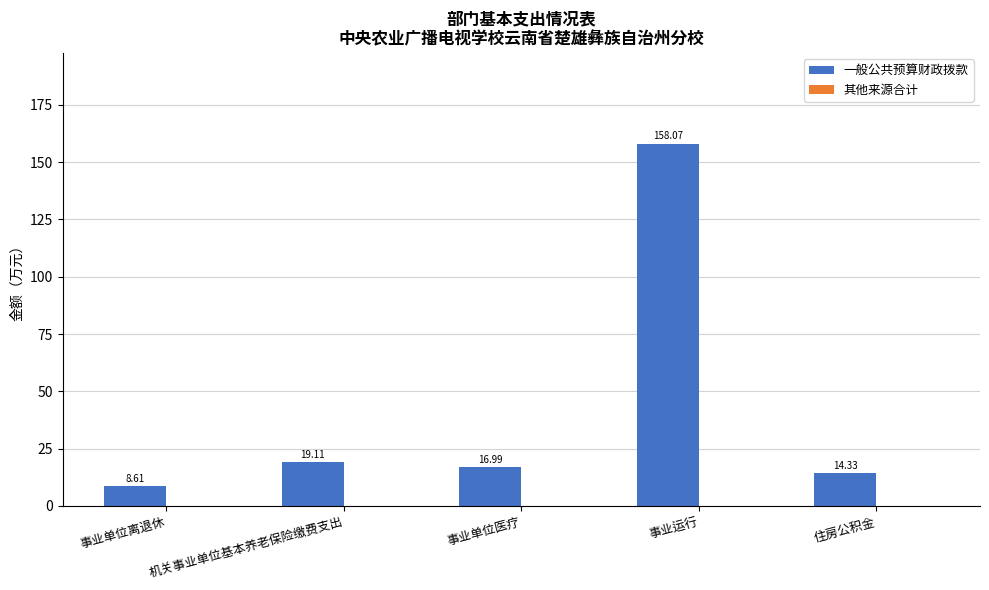

Rank the categories by value from lowest to highest.

事业单位离退休, 住房公积金, 事业单位医疗, 机关事业单位基本养老保险缴费支出, 事业运行